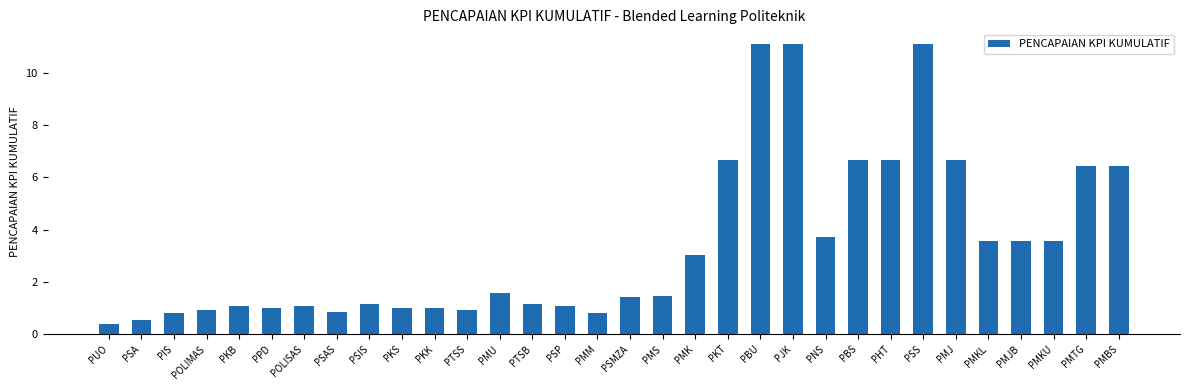

What is the minimum value shown in the chart?

0.4